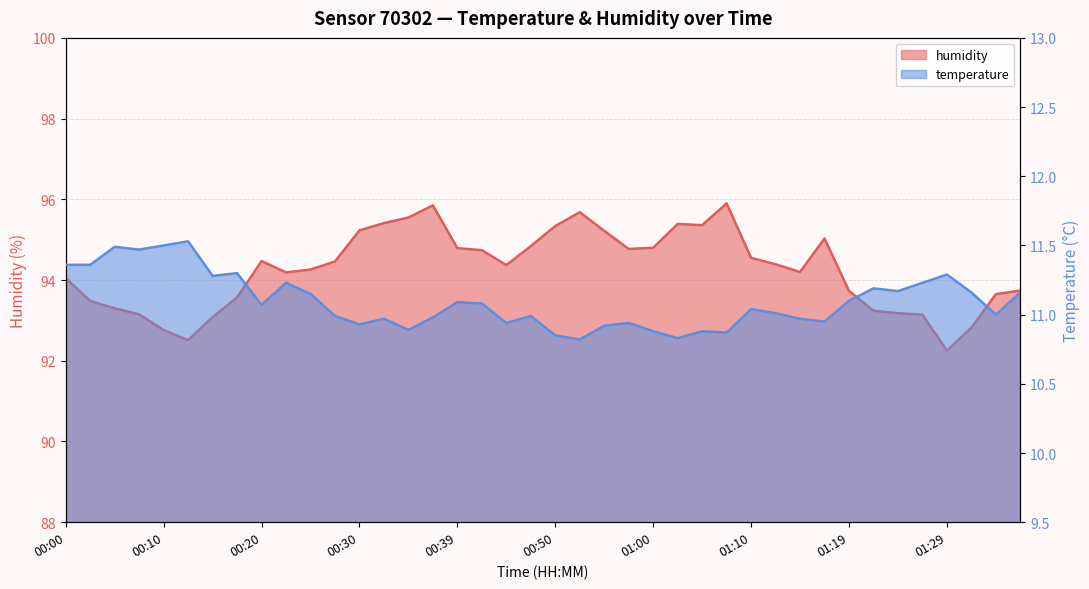

What is the sum of the humidity values at 00:55 and 01:15?

189.4